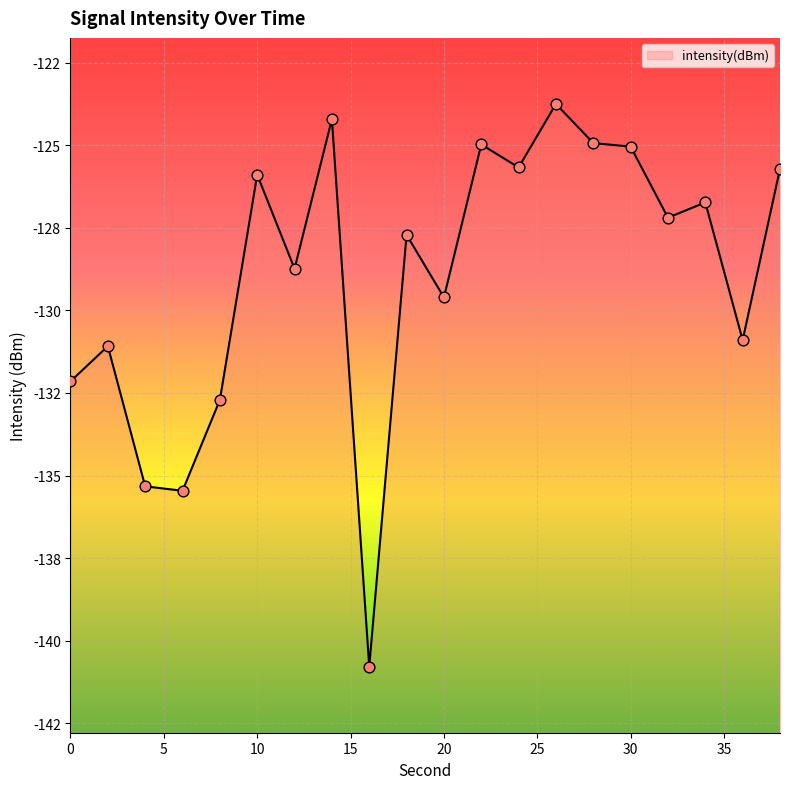

Which has a higher value, 22 or 4?

22